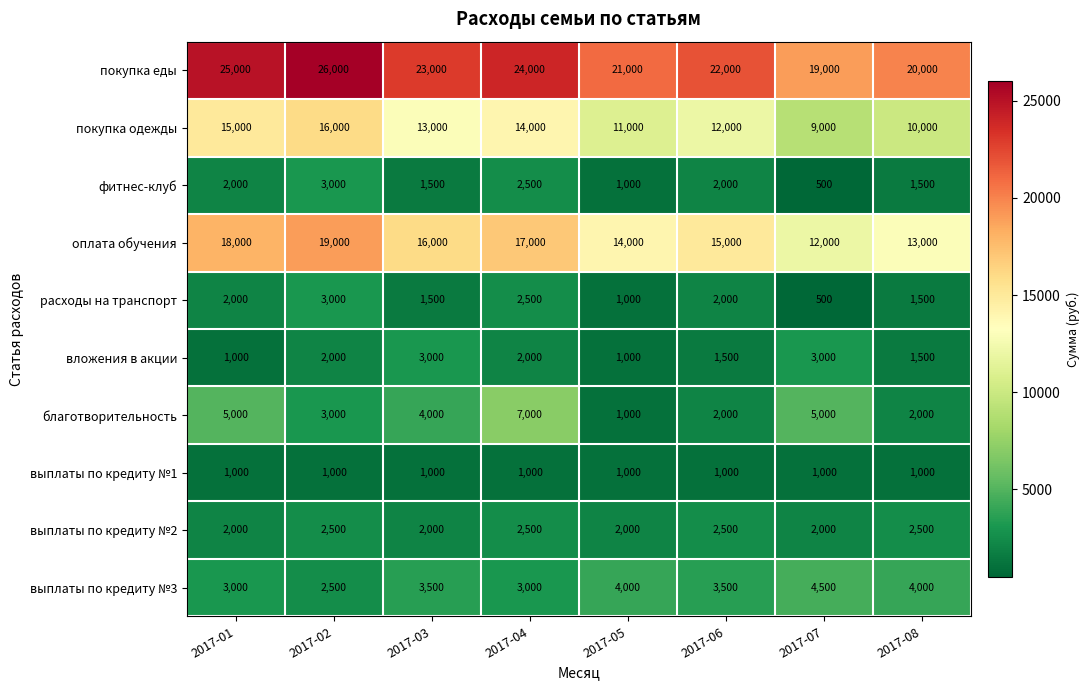

What is the difference between the maximum and minimum values in the покупка еды series?

7000